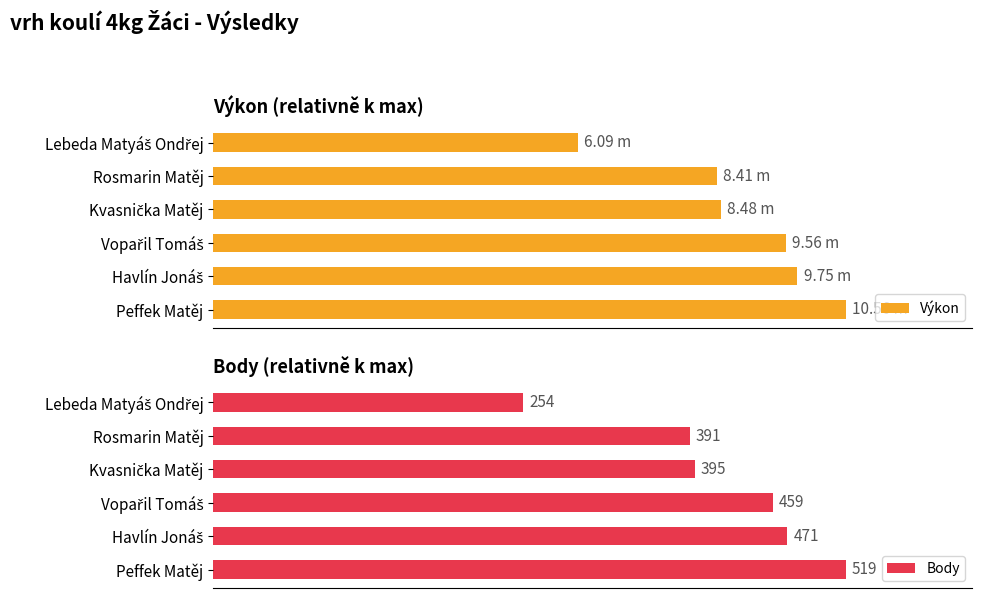

Between Peffek Matěj and Havlín Jonáš, which series saw the biggest shift?

Body